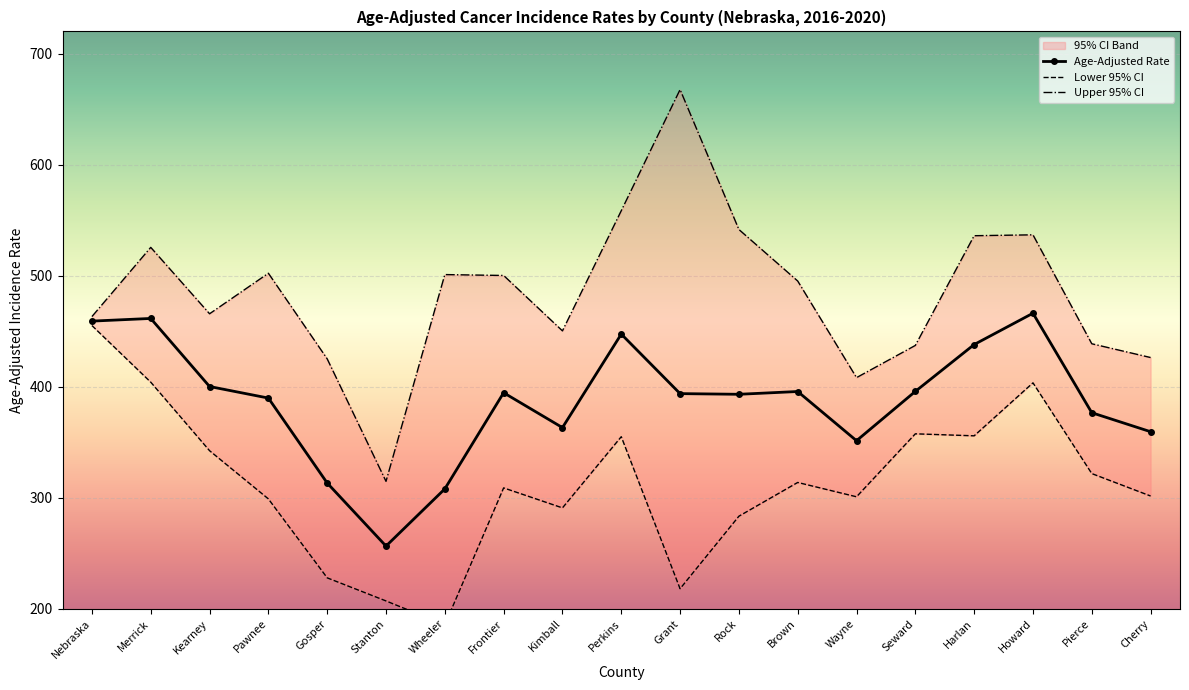

Reading left to right, list all the values displayed in this chart.

Age-Adjusted Rate: 459.1	461.5	400.2	389.8	313.3	256.5	308.0	394.6	363.2	447.4	393.8	393.2	395.7	351.4	395.8	438.0	466.2	376.6	359.5
Lower 95% CI: 455.1	404.1	342.4	299.0	227.9	207.1	185.6	308.9	290.9	355.0	218.1	283.4	313.8	300.9	357.6	355.8	403.5	321.8	301.6
Upper 95% CI: 463.2	525.5	465.7	502.2	425.1	314.8	501.0	500.2	450.3	558.5	667.6	541.6	495.2	408.2	437.2	536.0	536.8	438.7	426.3